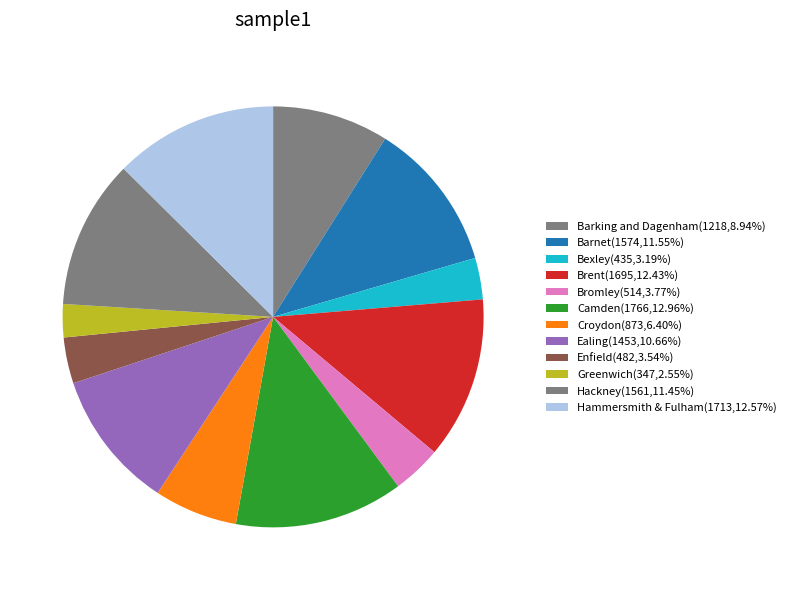

Is there any slice that represents more than half of the pie?

No